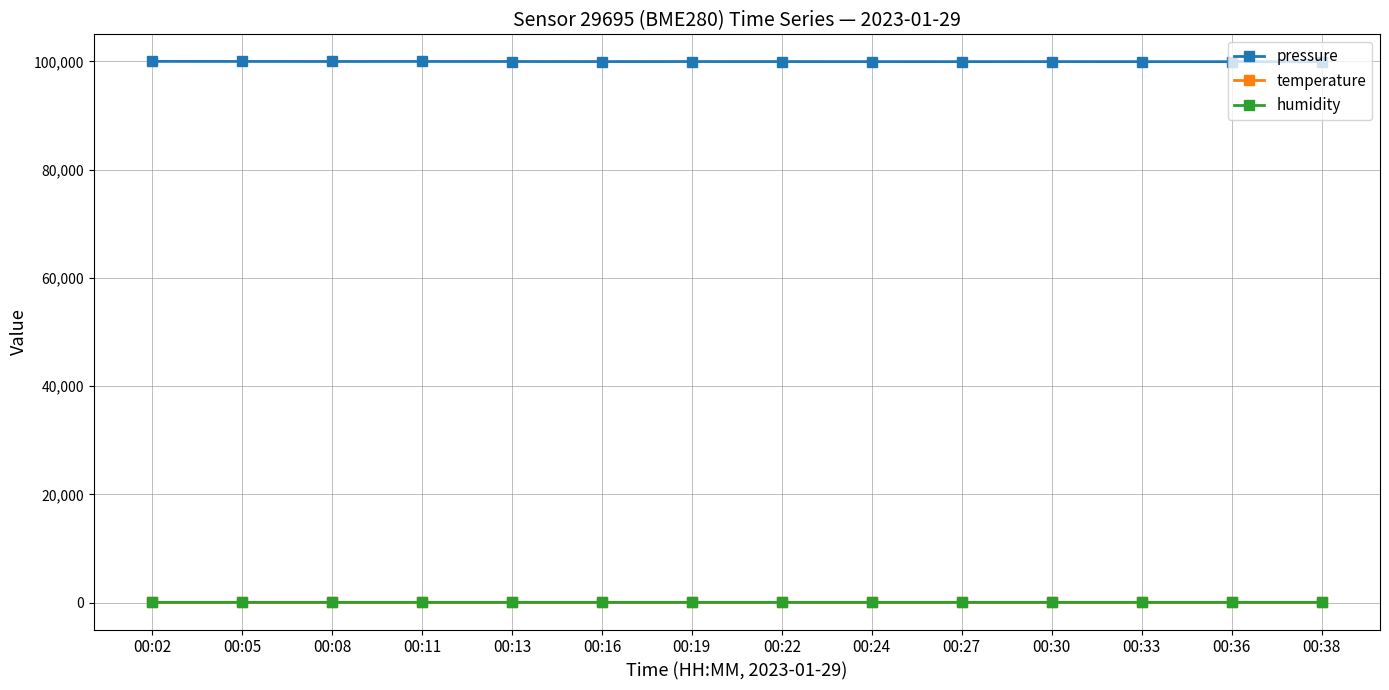

True or false: pressure has a value of 99984.4 at 00:05.

True